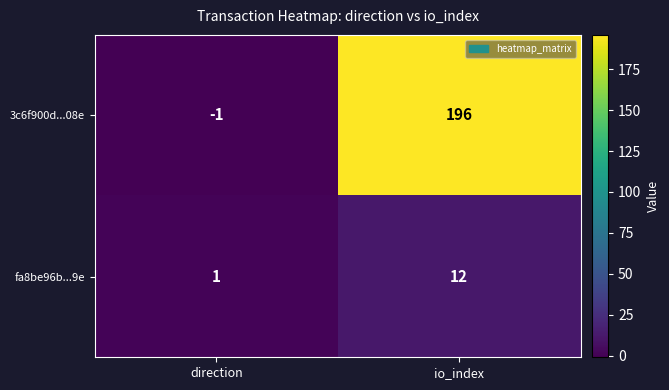

Reading left to right, transcribe all the data shown in this chart.

3c6f900d...08e: -1	196
fa8be96b...9e: 1	12